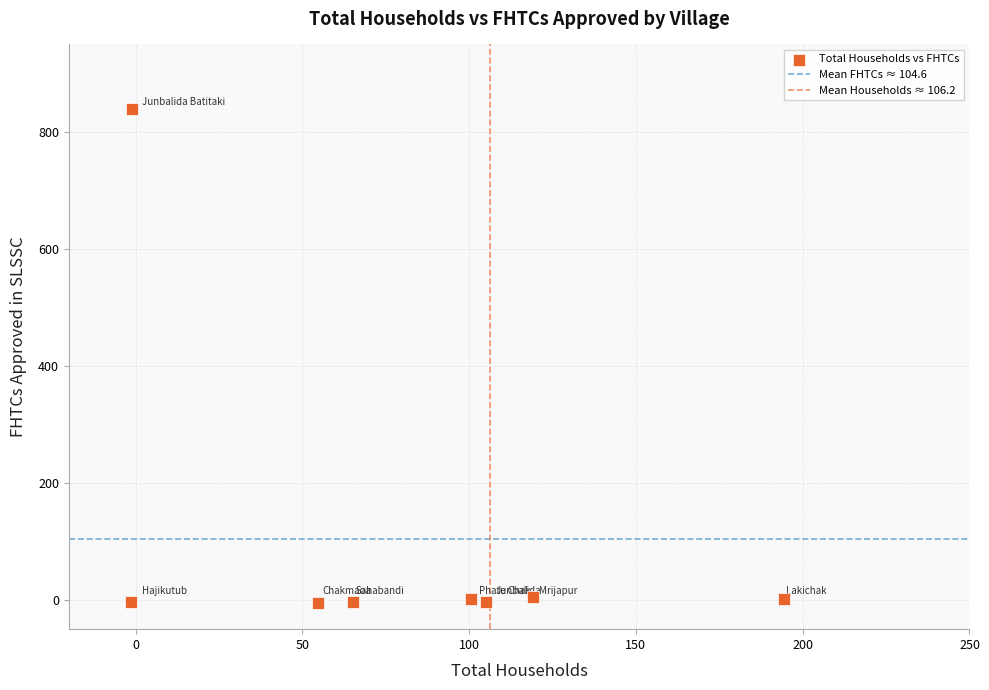

What is the average X value?

79.6